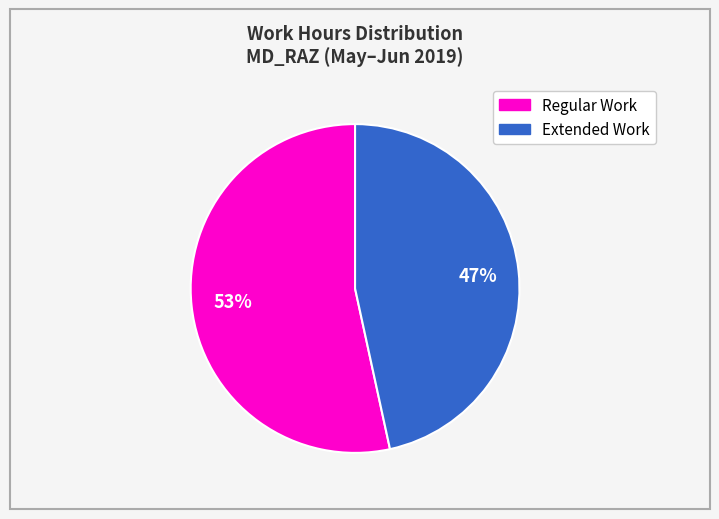

Is there any slice that represents more than half of the pie?

Yes